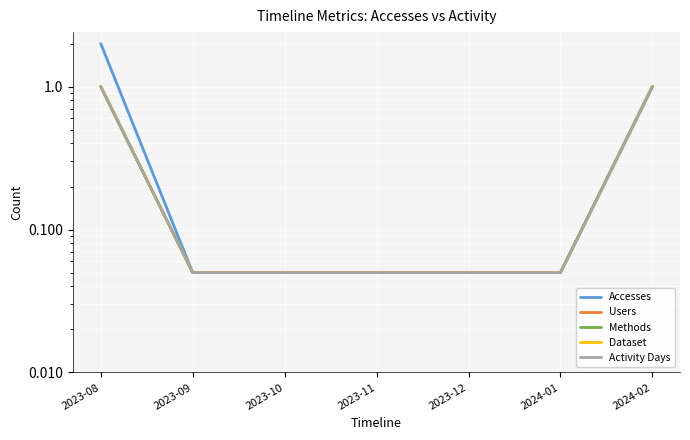

Reading left to right, transcribe all the data shown in this chart.

Accesses: 2.0	0.1	0.1	0.1	0.1	0.1	1.0
Users: 1.0	0.1	0.1	0.1	0.1	0.1	1.0
Methods: 1.0	0.1	0.1	0.1	0.1	0.1	1.0
Dataset: 1.0	0.1	0.1	0.1	0.1	0.1	1.0
Activity Days: 1.0	0.1	0.1	0.1	0.1	0.1	1.0